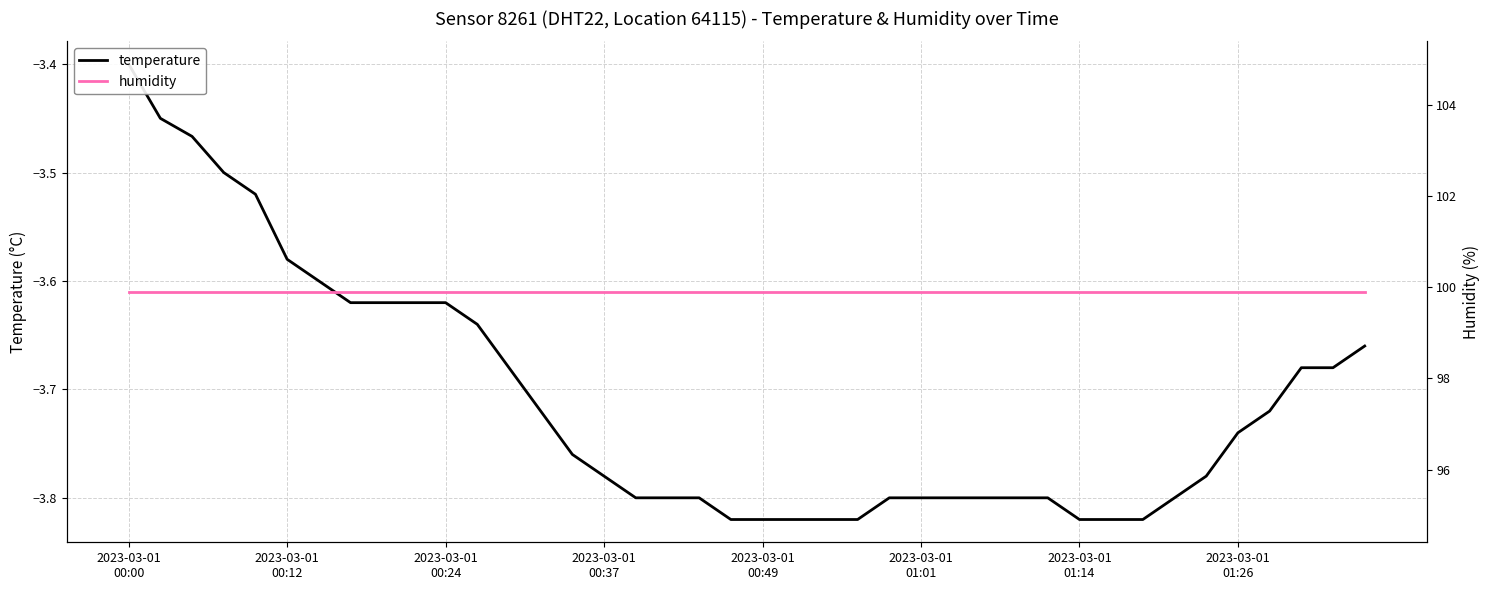

The value of temperature at 2023-03-01 01:01 is -6.3. True or false?

False